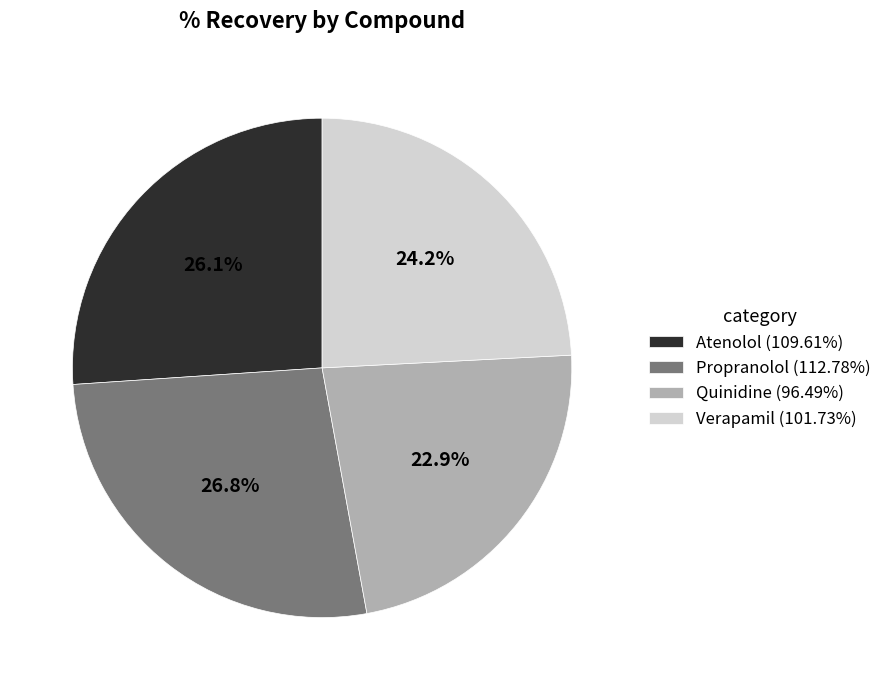

Is it true that Propranolol is 27% of the pie?

True